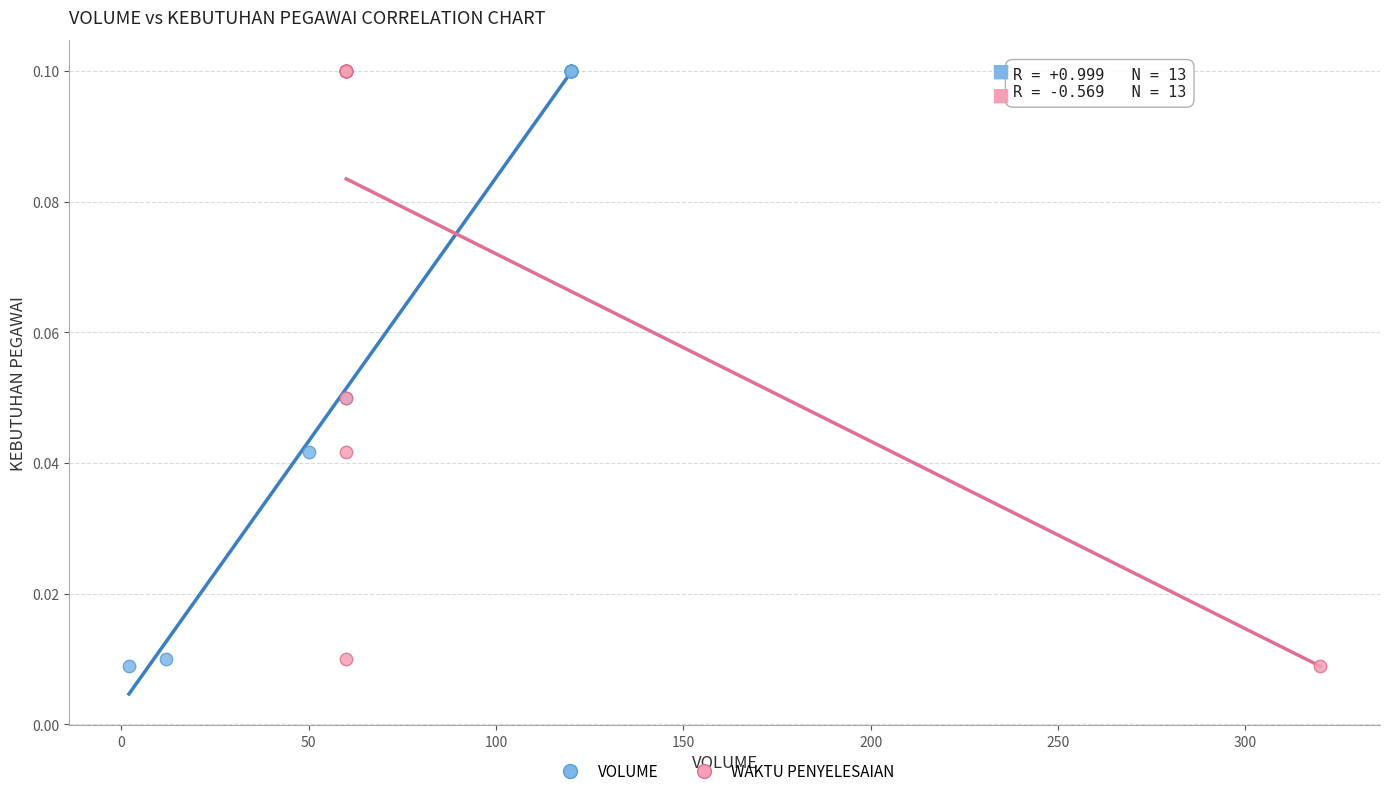

What are all the series names shown in the legend?

VOLUME, WAKTU PENYELESAIAN